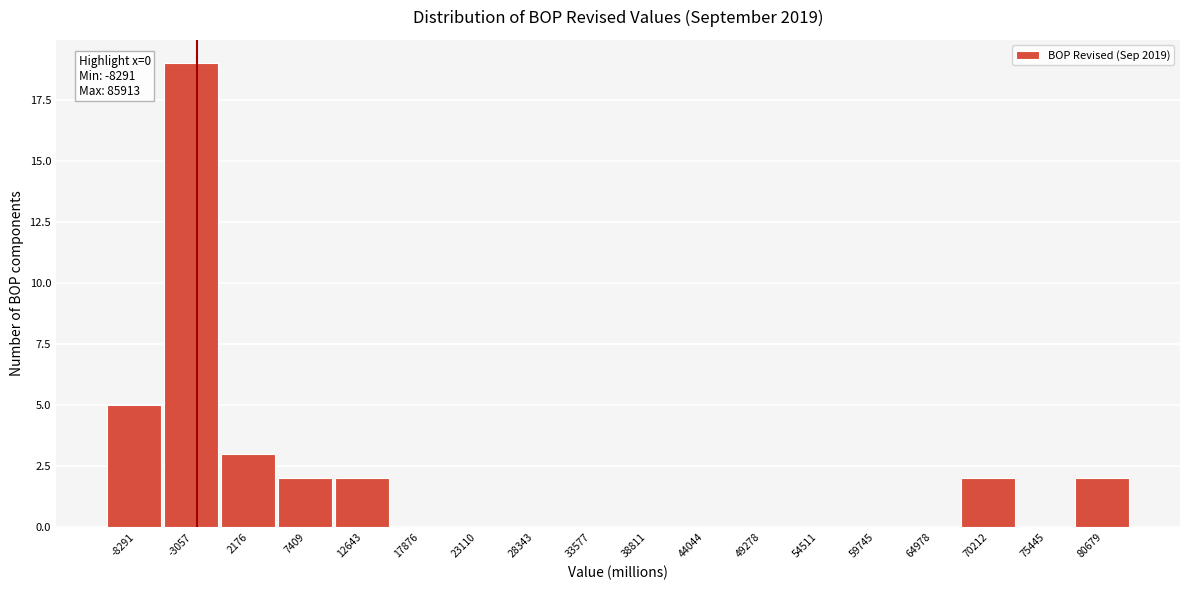

Reading left to right, extract all data points from this chart.

-8291=5	-3057=19	2176=3	7409=2	12643=2	17876=0	23110=0	28343=0	33577=0	38811=0	44044=0	49278=0	54511=0	59745=0	64978=0	70212=2	75445=0	80679=2